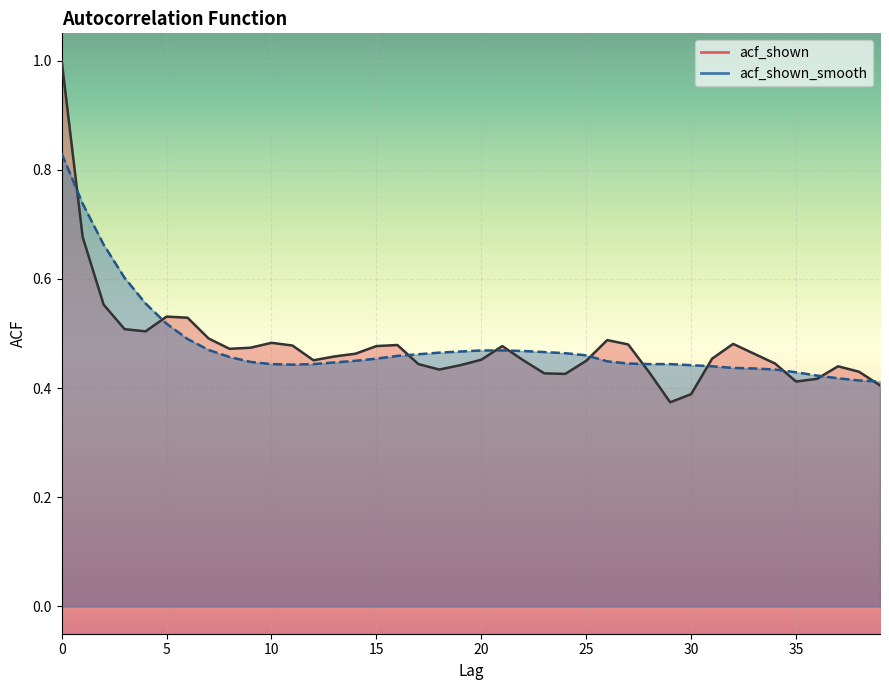

What is the difference between the second highest and second lowest values in the acf_shown series?

0.3